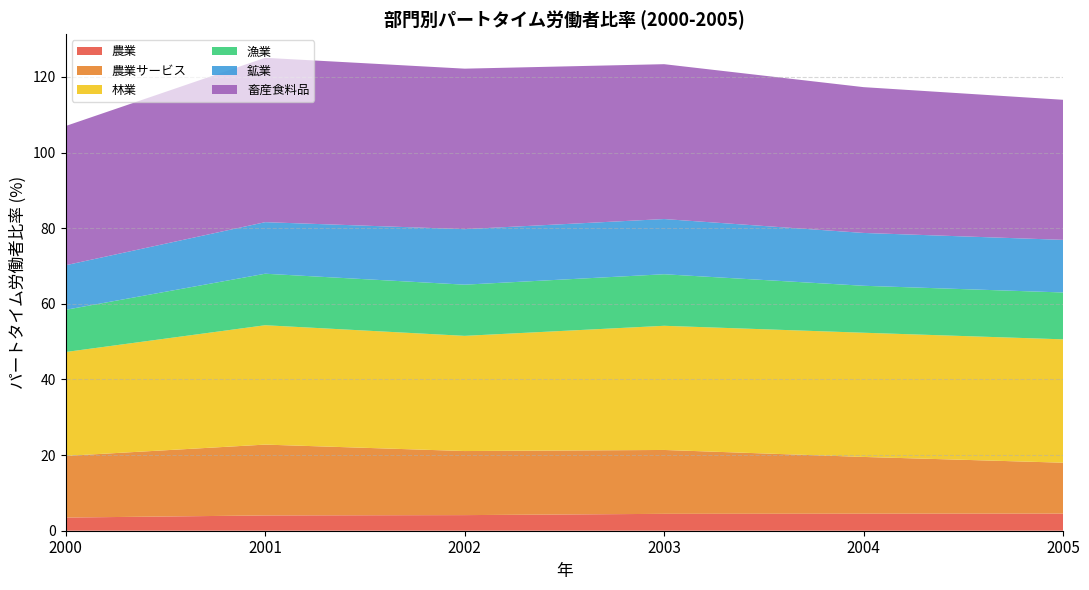

Reading left to right, extract all data points from this chart.

農業: 2000=3.5	2001=4.0	2002=4.1	2003=4.5	2004=4.5	2005=4.5
農業サービス: 2000=16.3	2001=18.7	2002=16.9	2003=16.9	2004=15.0	2005=13.5
林業: 2000=27.5	2001=31.6	2002=30.5	2003=32.8	2004=32.8	2005=32.6
漁業: 2000=11.2	2001=13.6	2002=13.5	2003=13.6	2004=12.4	2005=12.4
鉱業: 2000=11.8	2001=13.6	2002=14.7	2003=14.6	2004=14.0	2005=13.9
畜産食料品: 2000=36.8	2001=43.5	2002=42.4	2003=41.0	2004=38.6	2005=37.0